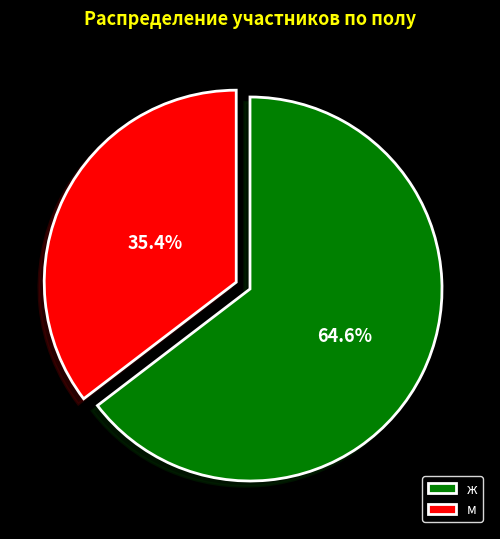

Is the sum of м and ж greater than half?

Yes